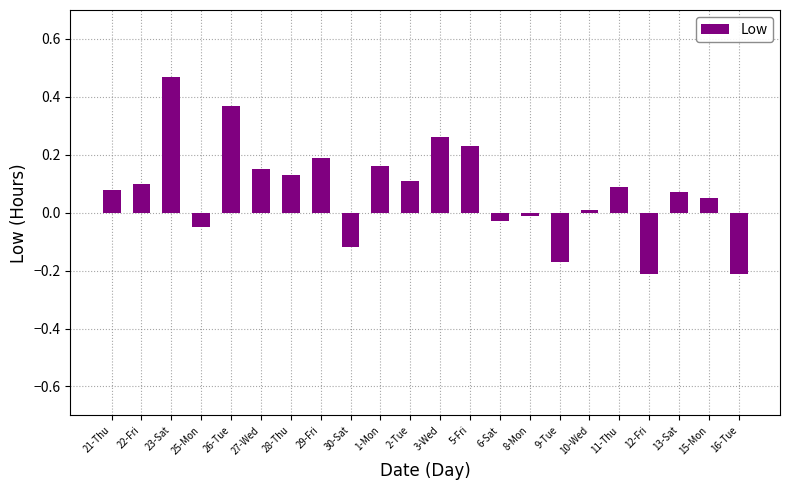

How many bars are there in total?

22